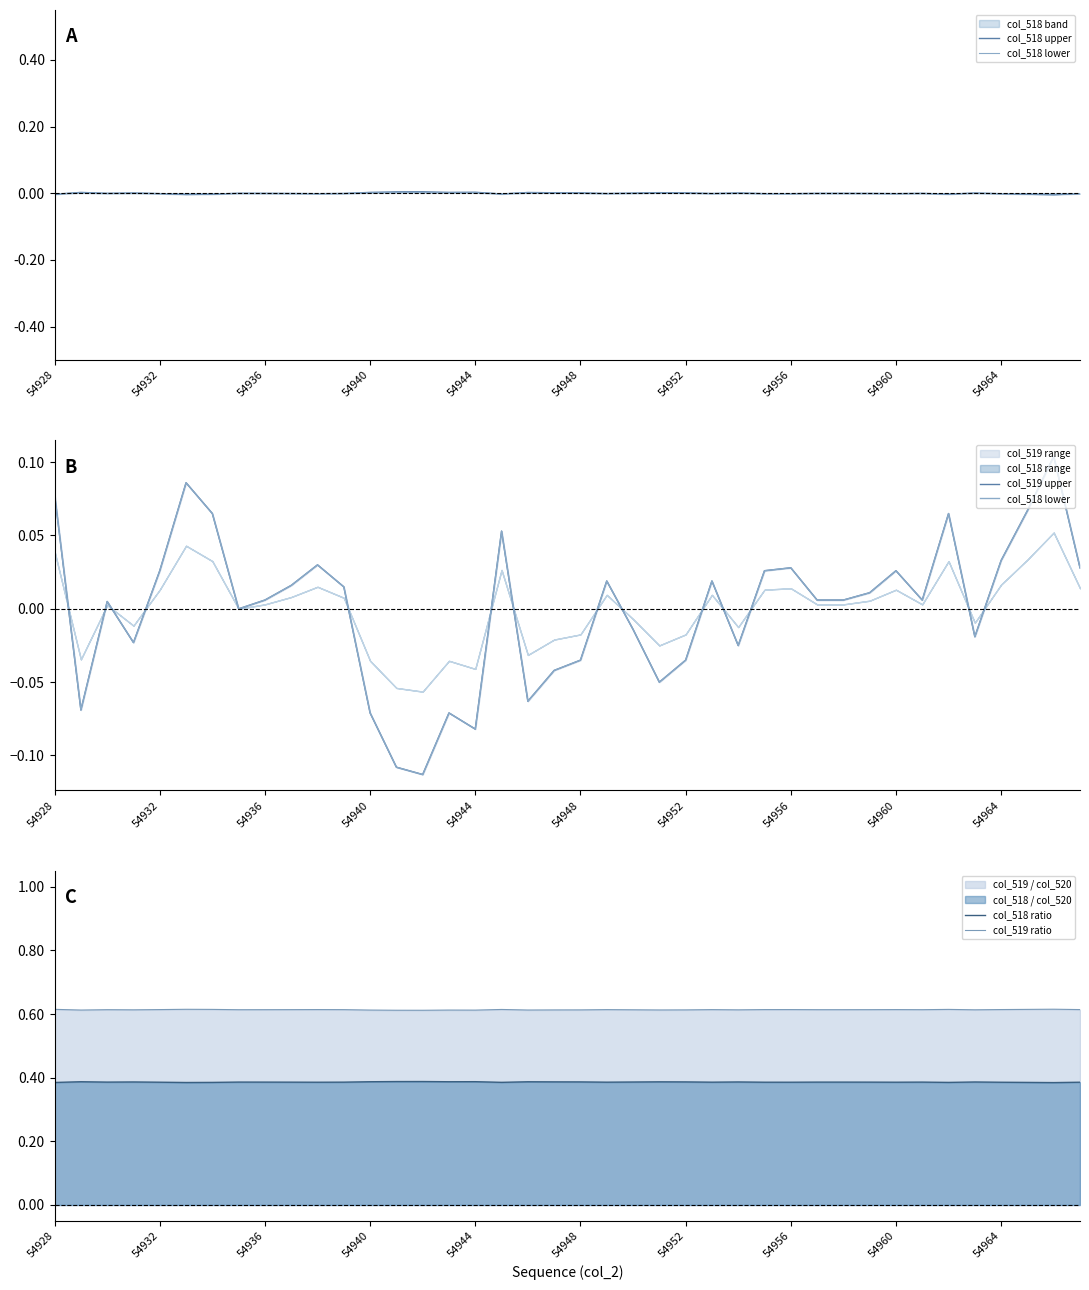

What is the smallest value displayed?

-0.1